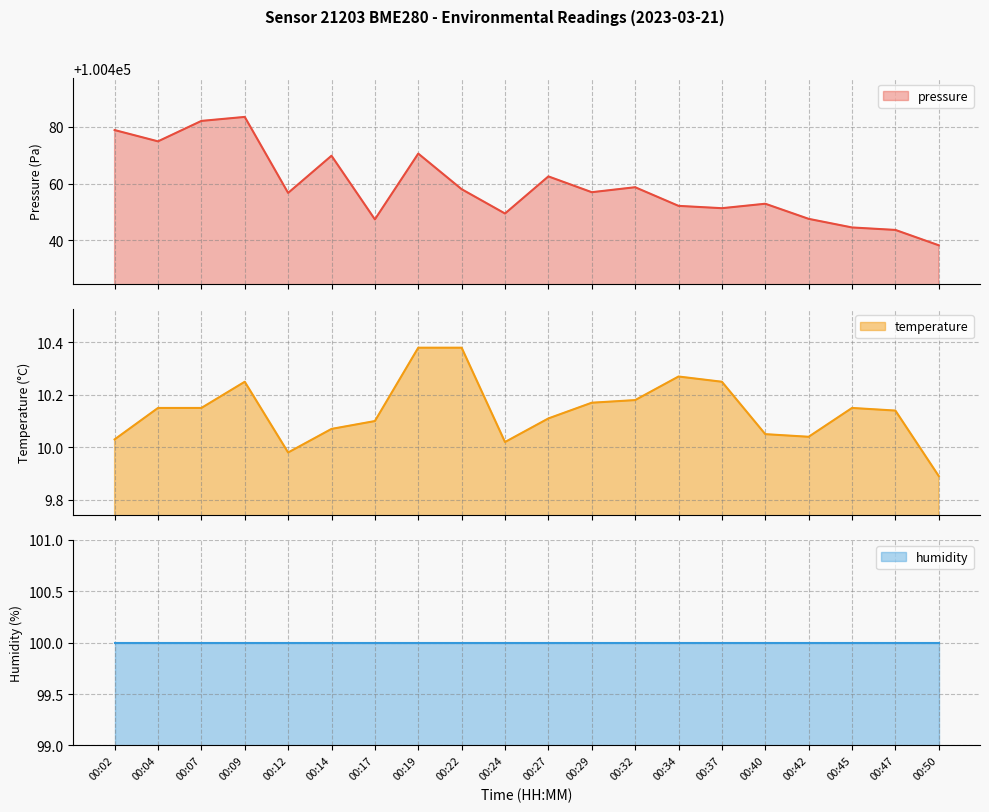

Which category has the highest value across all series?

00:09